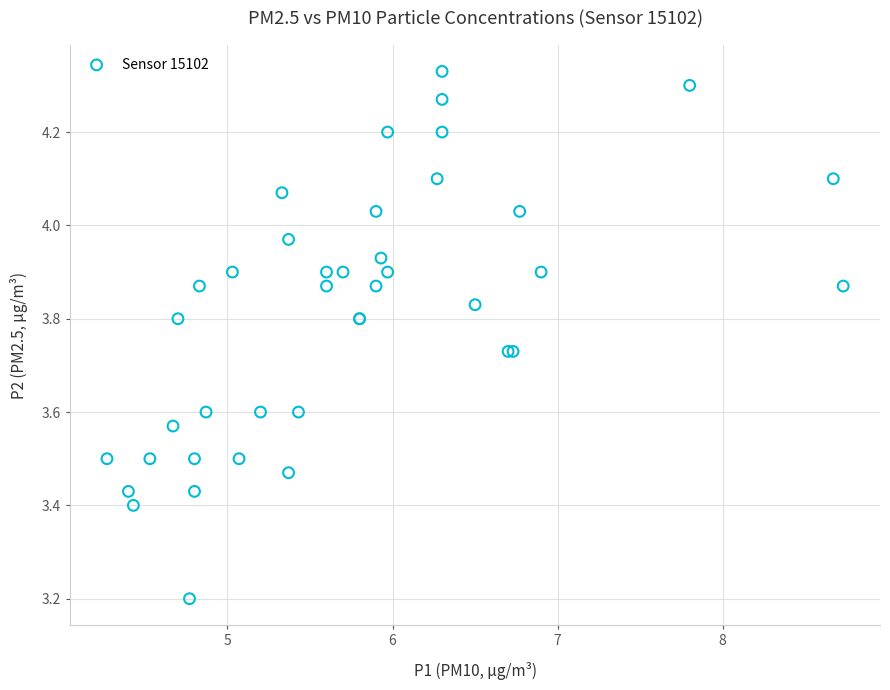

What Y value in the scatter plot is closest to 3?

3.2